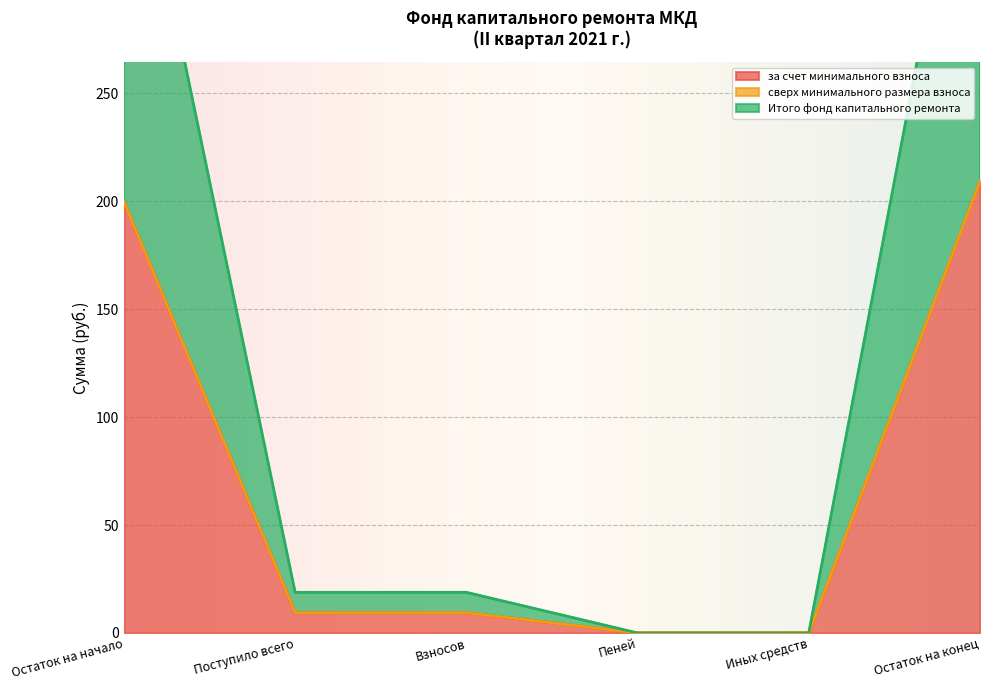

Which category has the highest value in the Итого фонд капитального ремонта series?

Остаток на конец